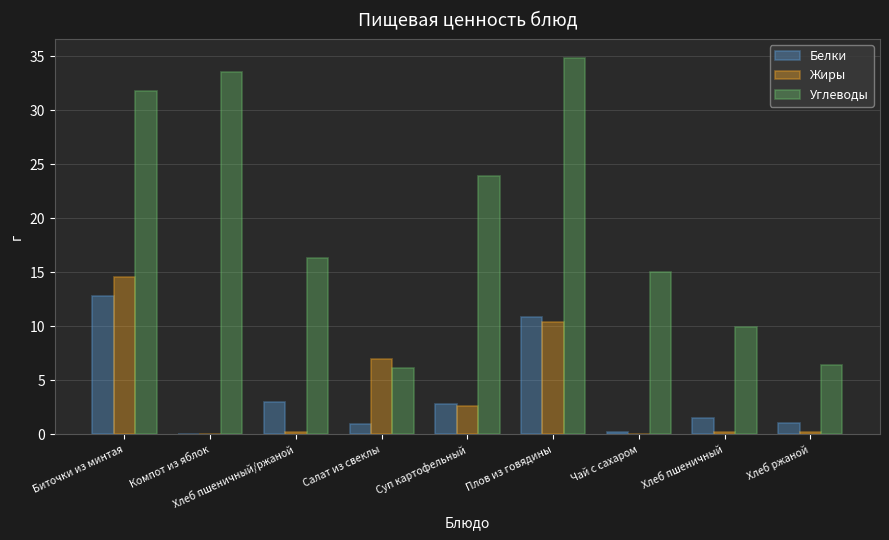

Is it true that Углеводы equals 9.9 at Хлеб пшеничный?

True